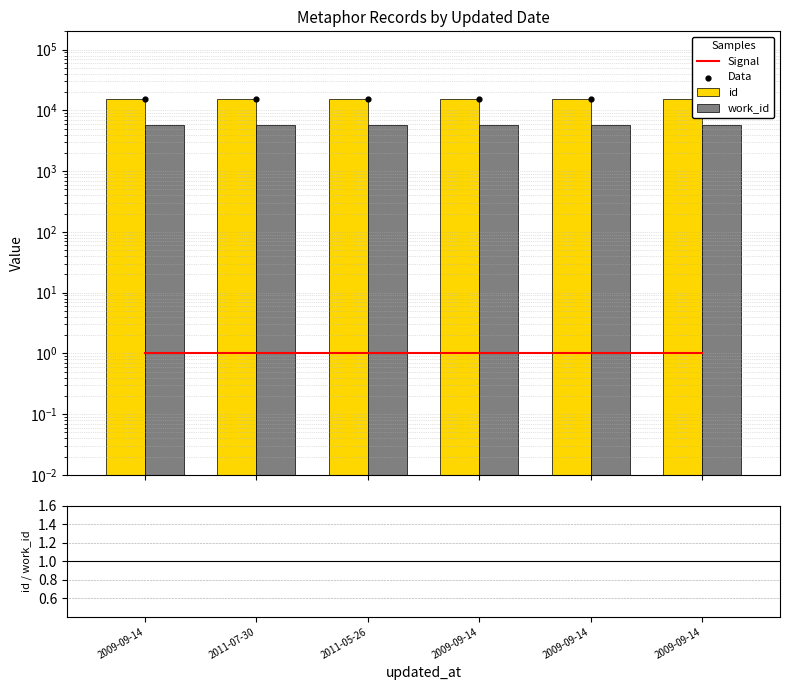

Which series reaches the minimum Y coordinate?

Signal